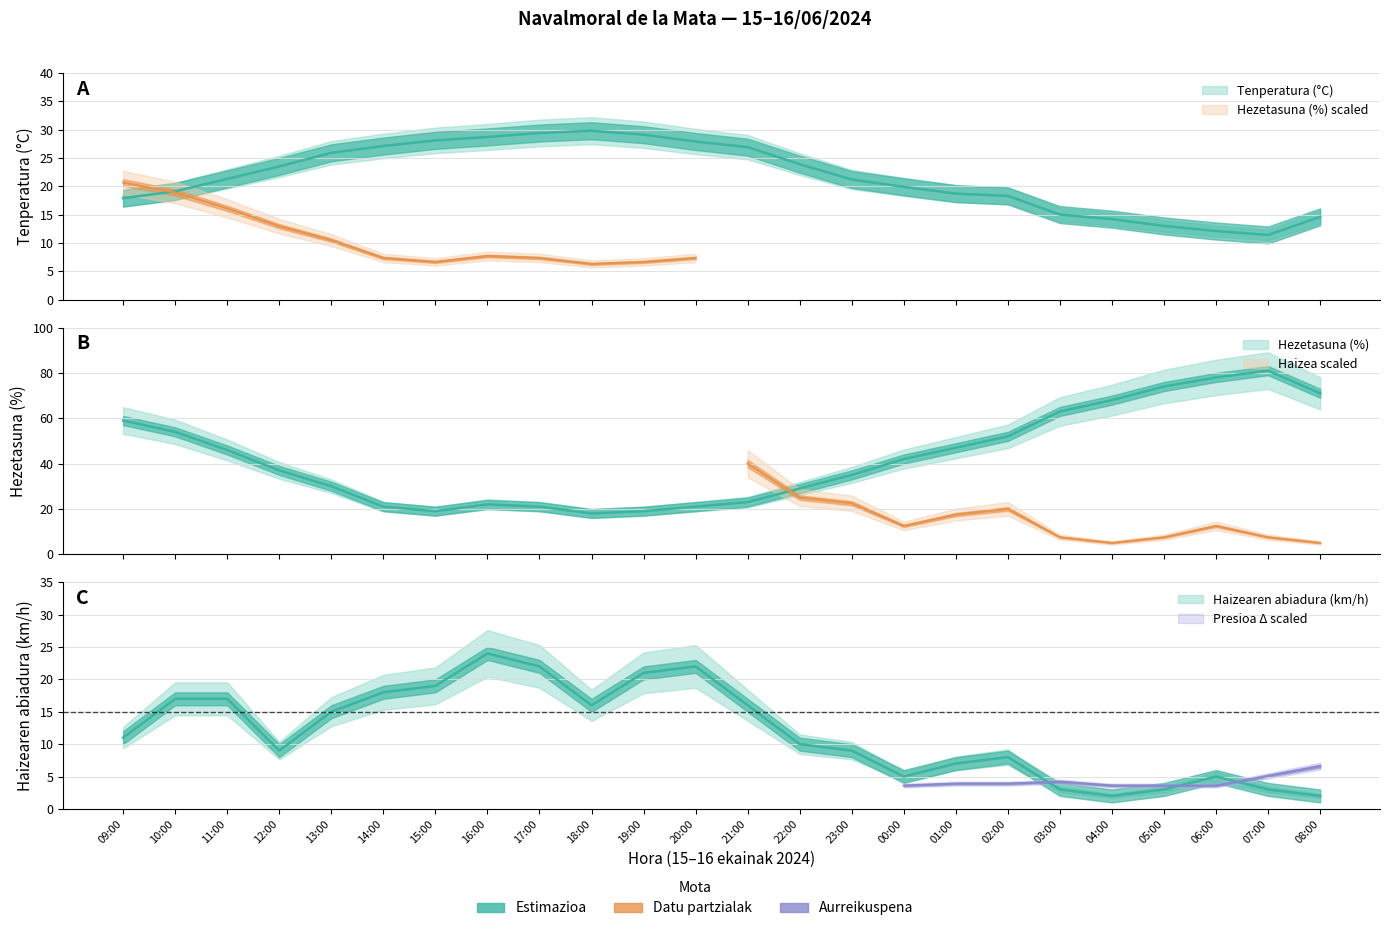

What is the difference between the highest and lowest values at 14:00?

9.1